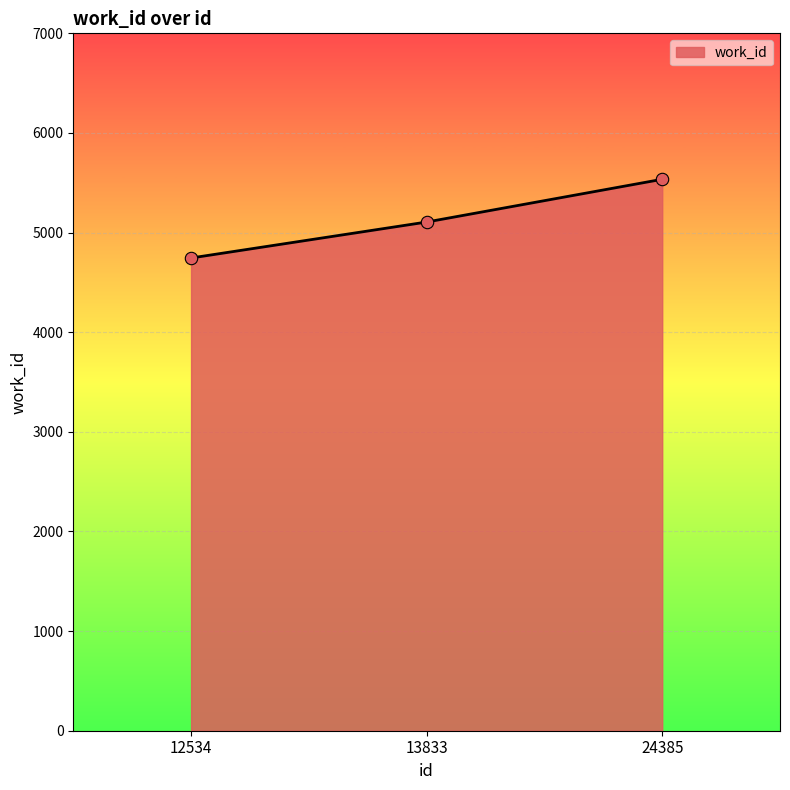

What is the ratio of the value at 24385 to the value at 13833?

1.1